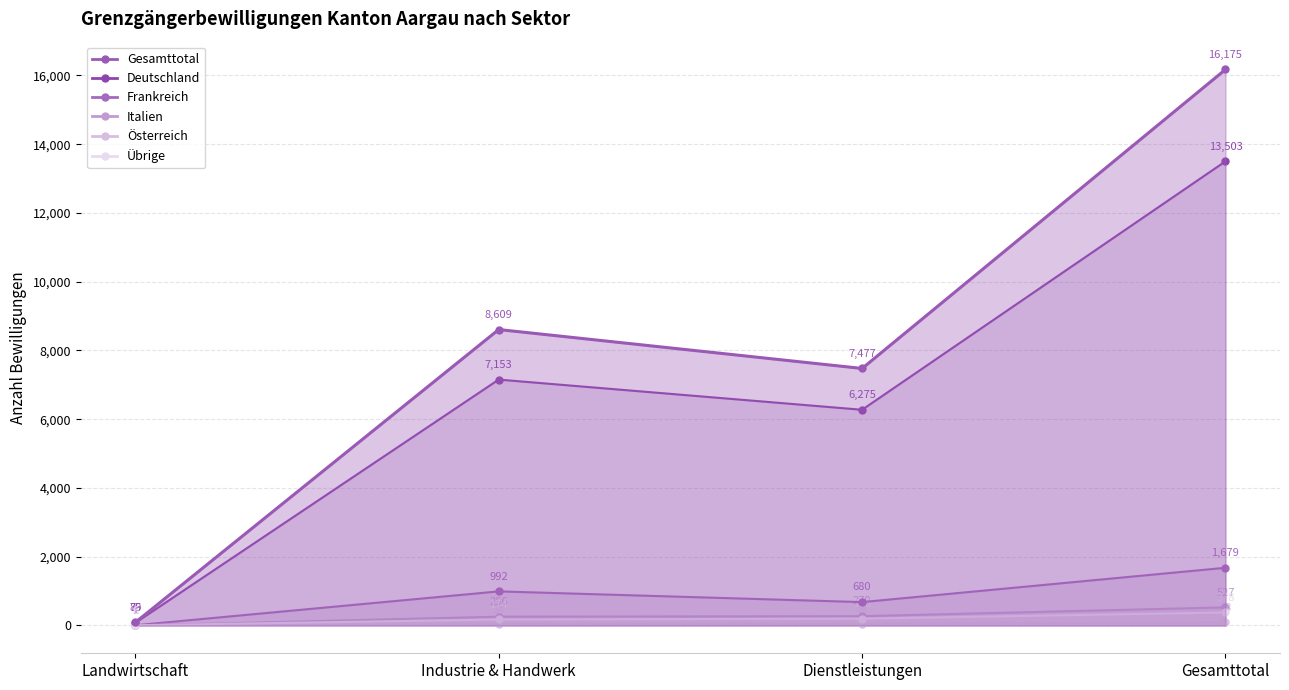

The Deutschland series shows 10711 at Dienstleistungen. True or false?

False